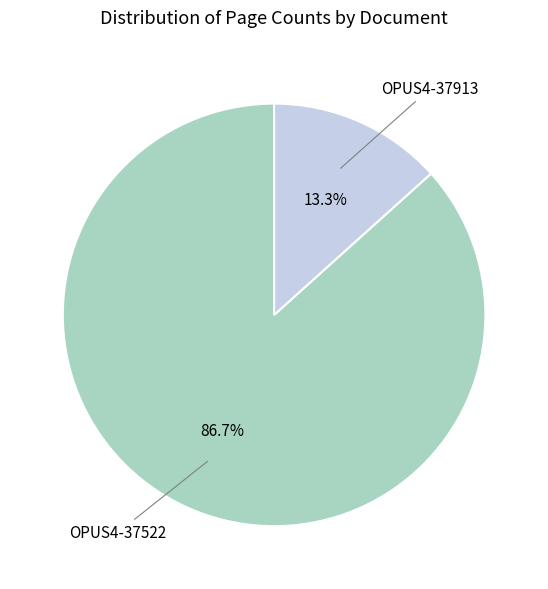

Does any single category account for the majority?

Yes